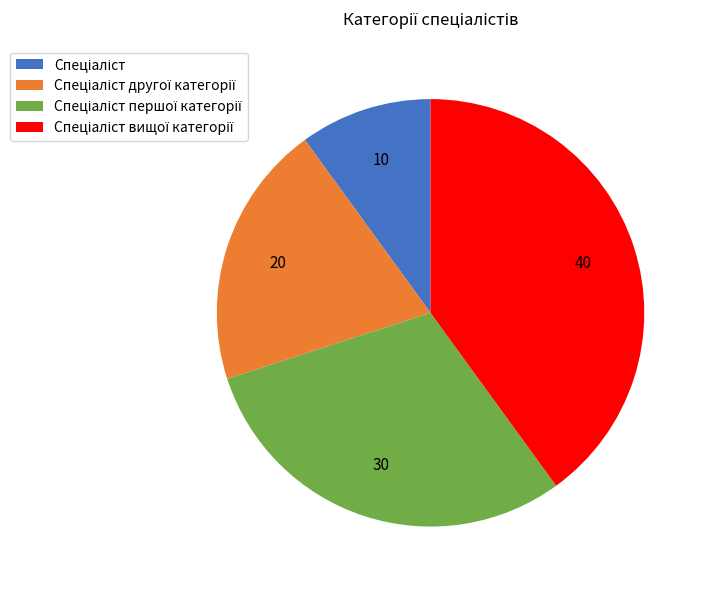

How many segments does this pie chart have?

4